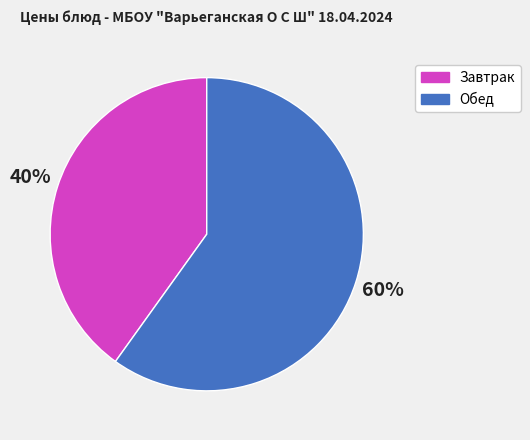

Is there a majority slice in this chart?

Yes